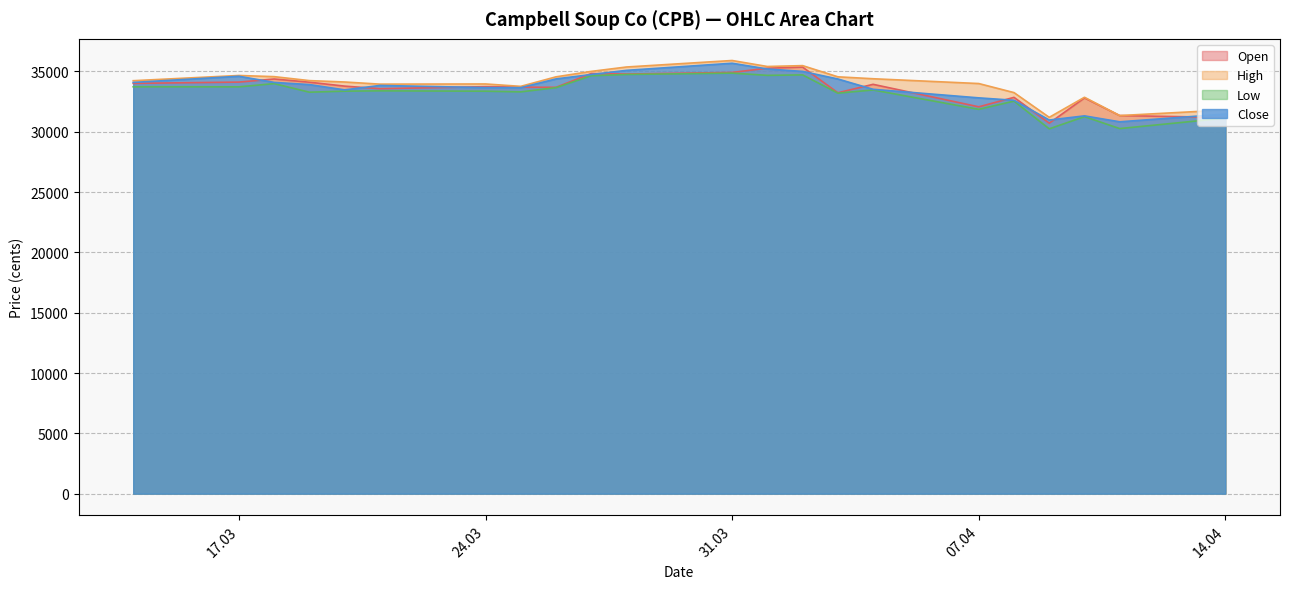

Which series has the widest spread of values?

Close